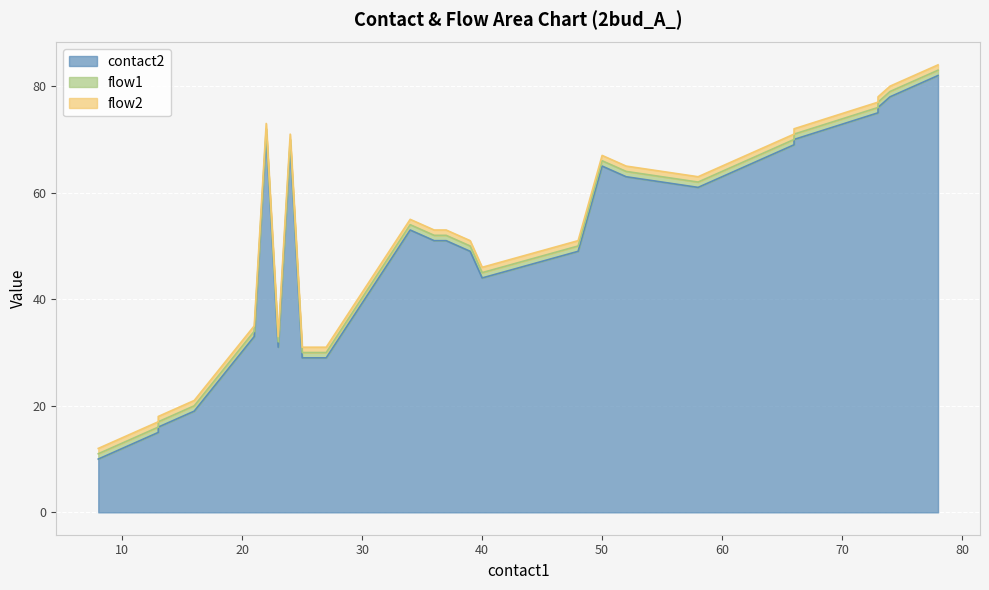

True or false: contact2 and flow2 intersect in this chart.

False